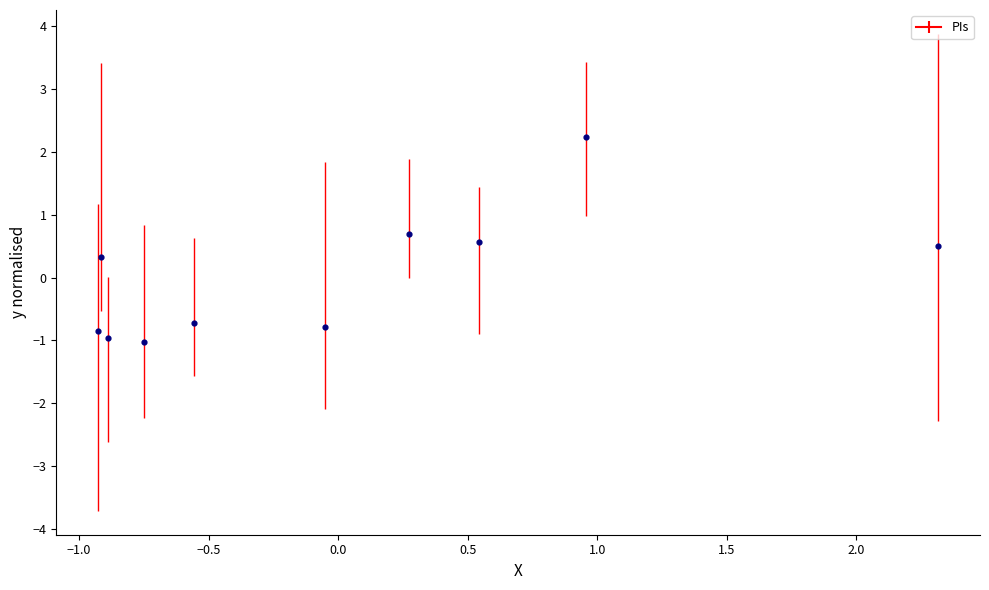

What is the range of Y values (max minus min)?

3.3